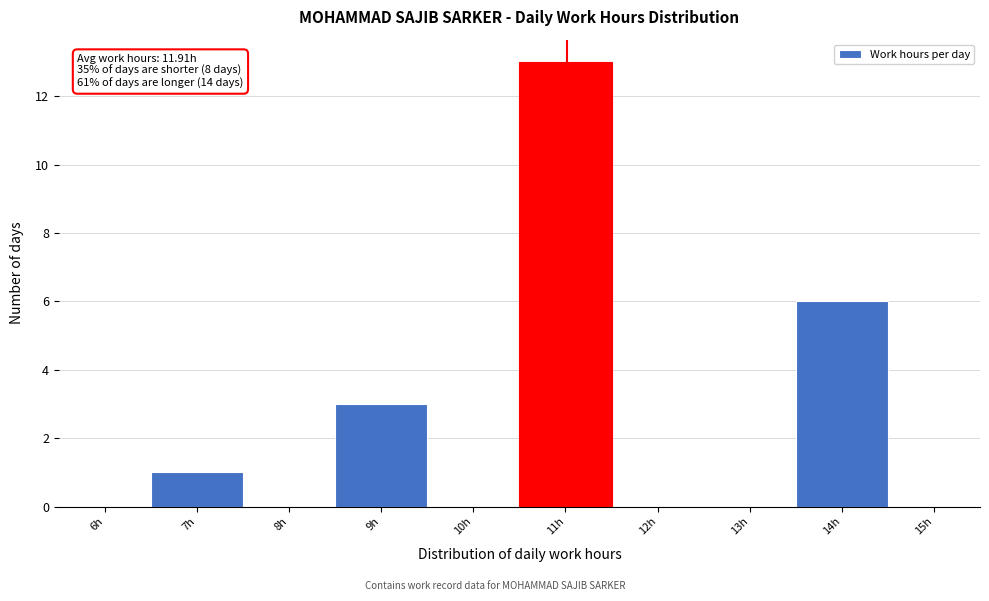

Reading left to right, list all the values displayed in this chart.

6h=0	7h=1	8h=0	9h=3	10h=0	11h=13	12h=0	13h=0	14h=6	15h=0